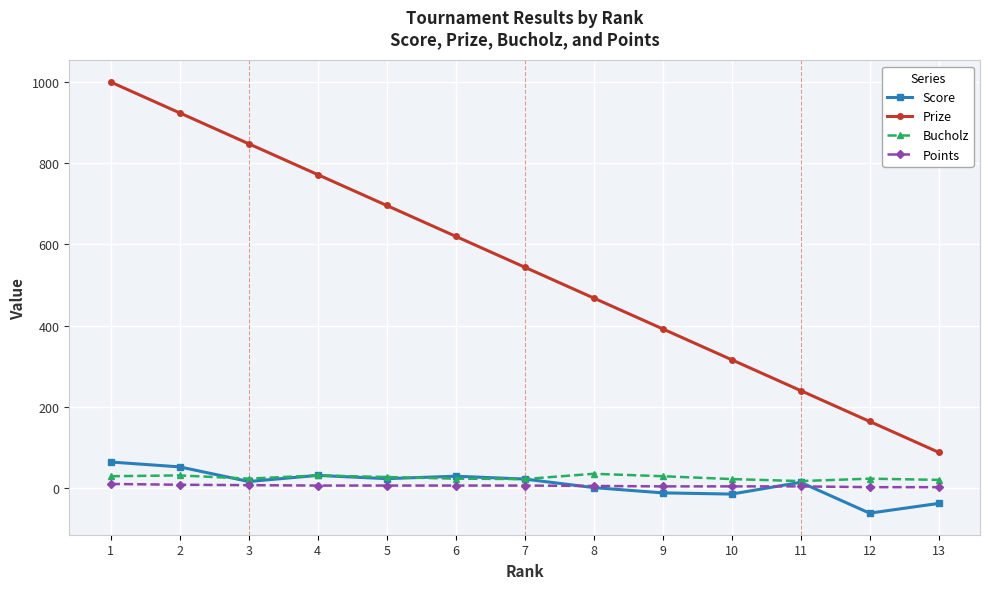

Is this an area chart (filled region under the line)?

No